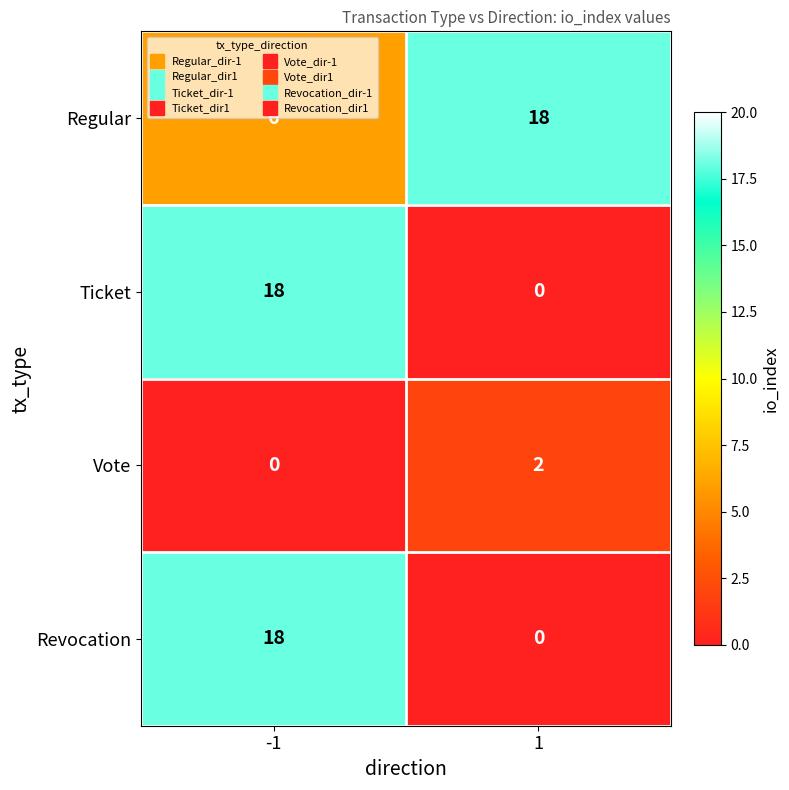

Reading left to right, extract all data points from this chart.

Regular: 6	18
Ticket: 18	0
Vote: 0	2
Revocation: 18	0